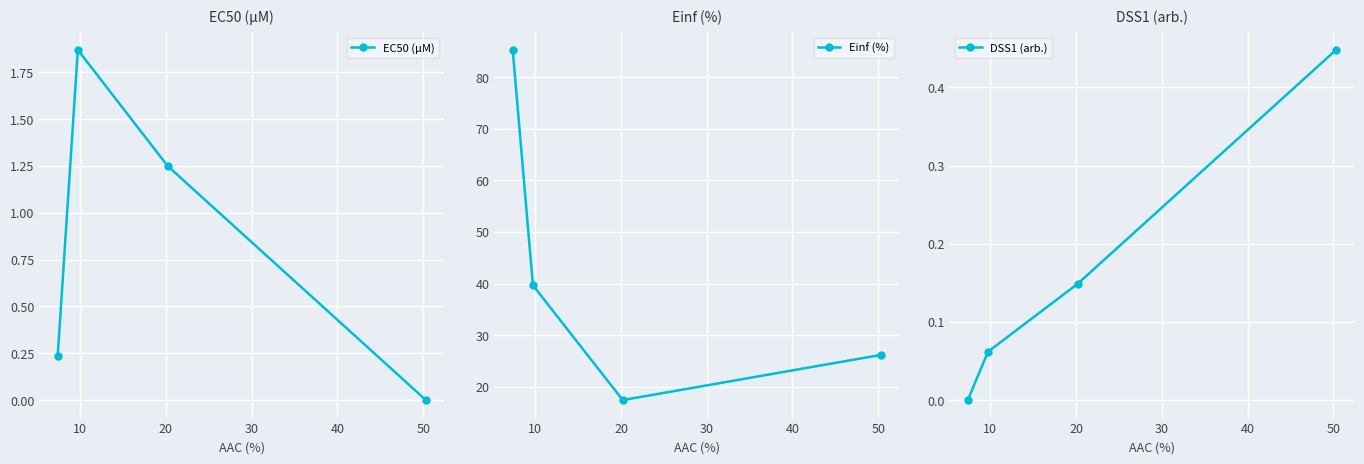

In EC50 (µM), how many points are higher than both neighbors (excluding endpoints)?

1